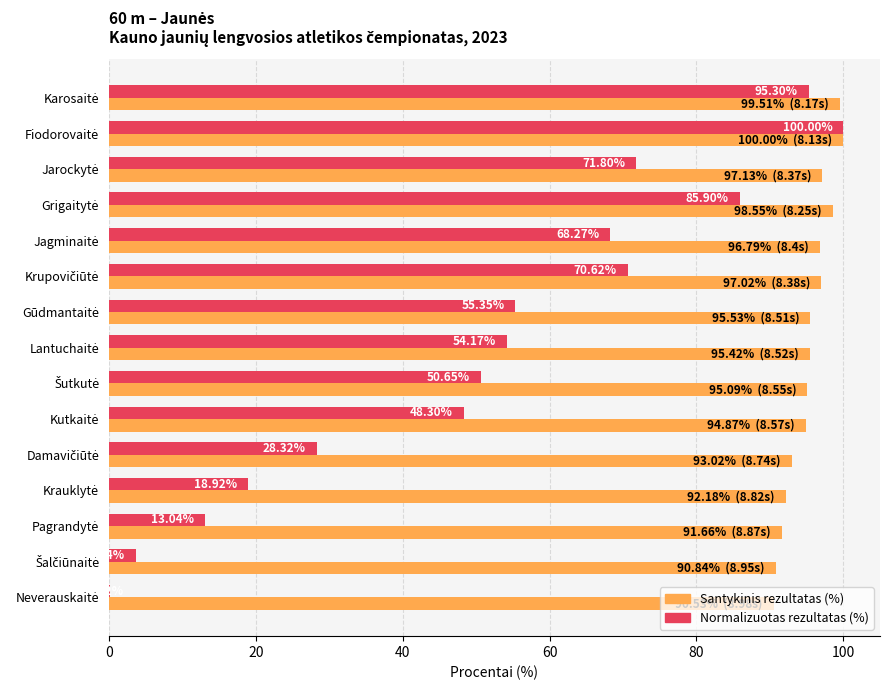

Which series has the largest total across all categories?

Santykinis rezultatas (%)